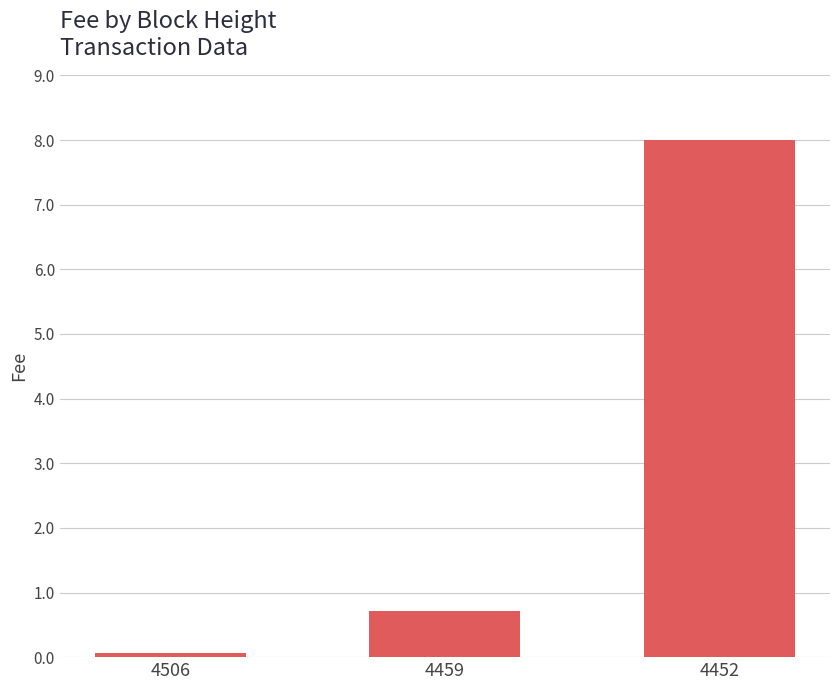

Rank the categories by value from lowest to highest.

4506, 4459, 4452